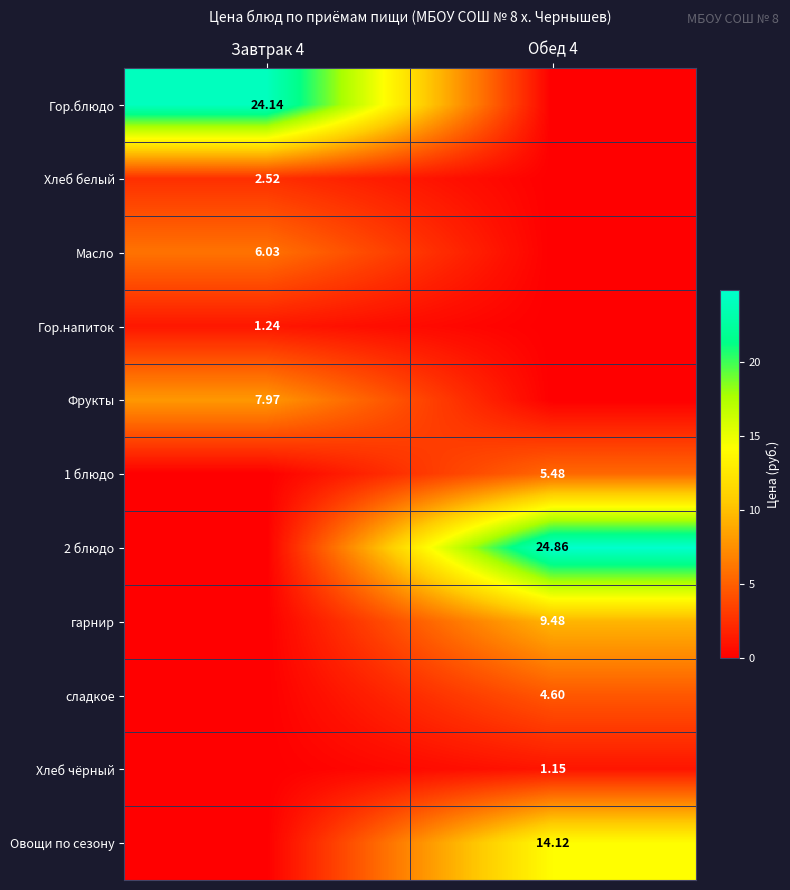

What is the total value across all series at Обед 4?

59.7